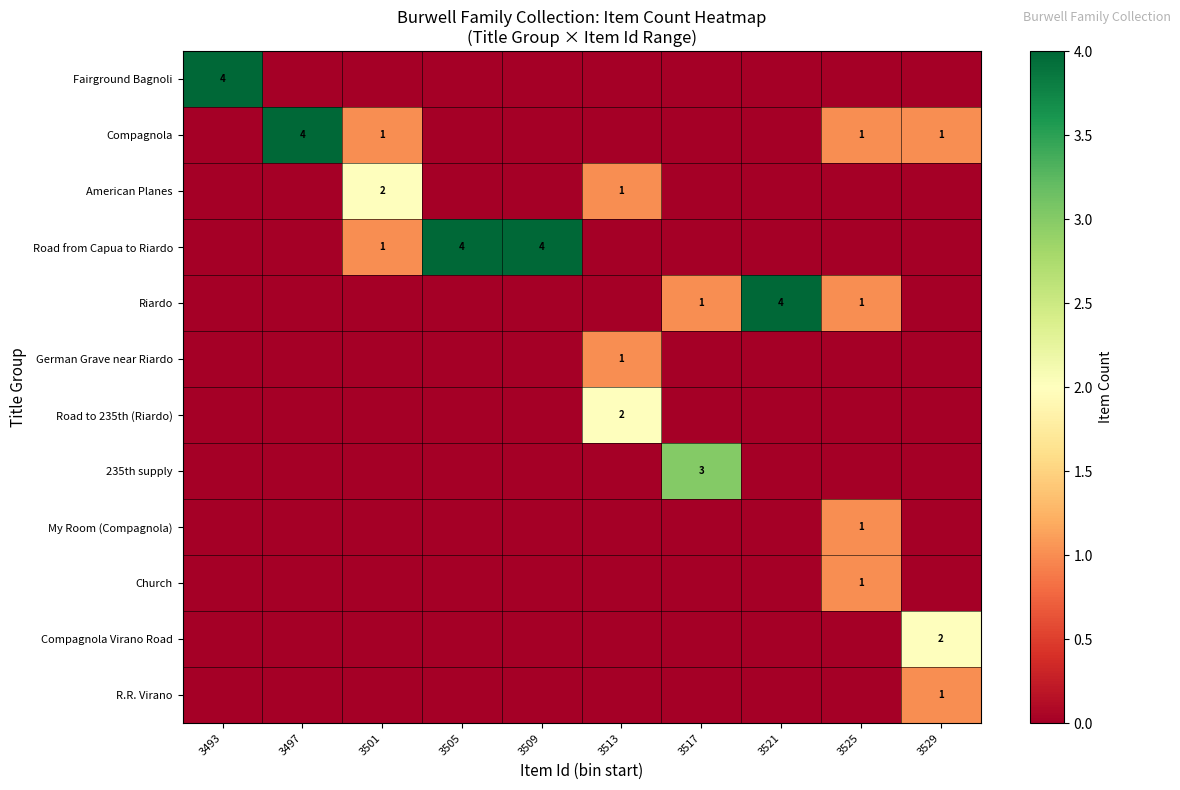

True or false: Riardo has a value of 1 at 3517.

True